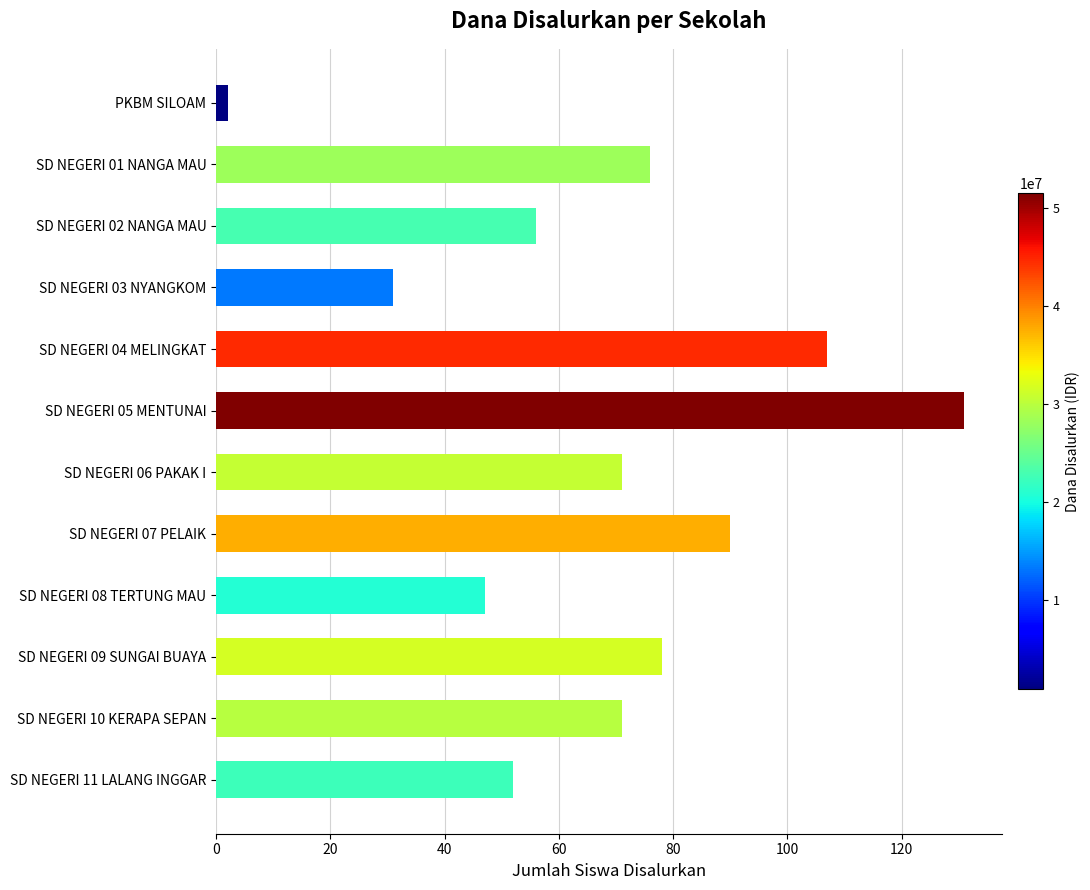

What position from the top is SD NEGERI 07 PELAIK?

8